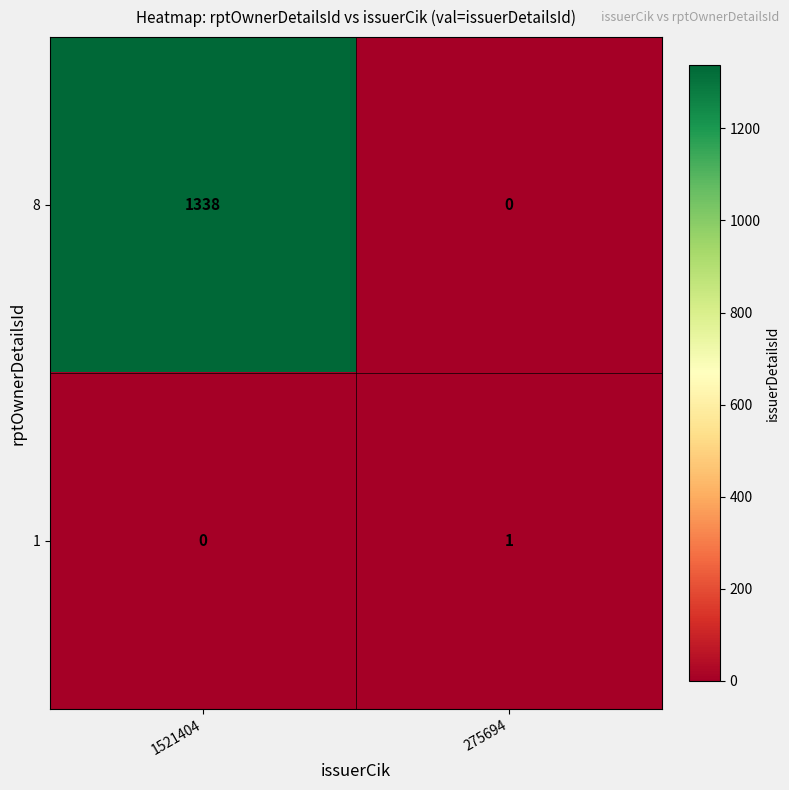

True or false: 1 has a value of 1 at 275694.

True